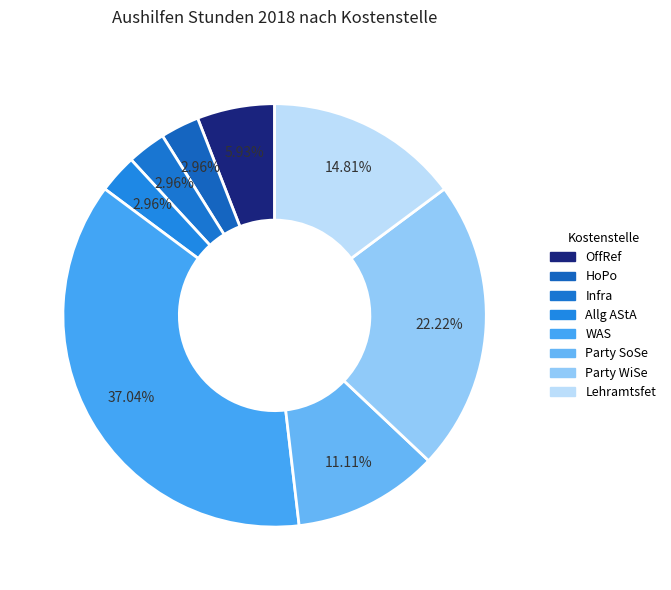

How many segments does this pie chart have?

8